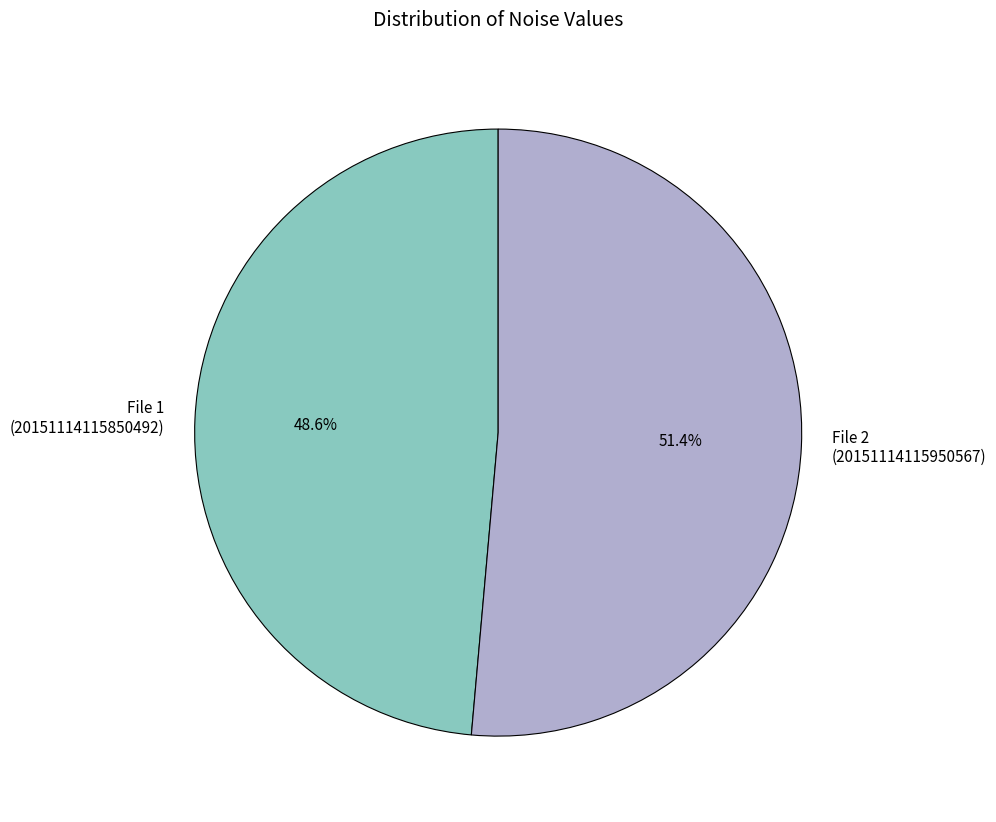

To the nearest percent, what is the difference between the largest and smallest slice percentages?

3%